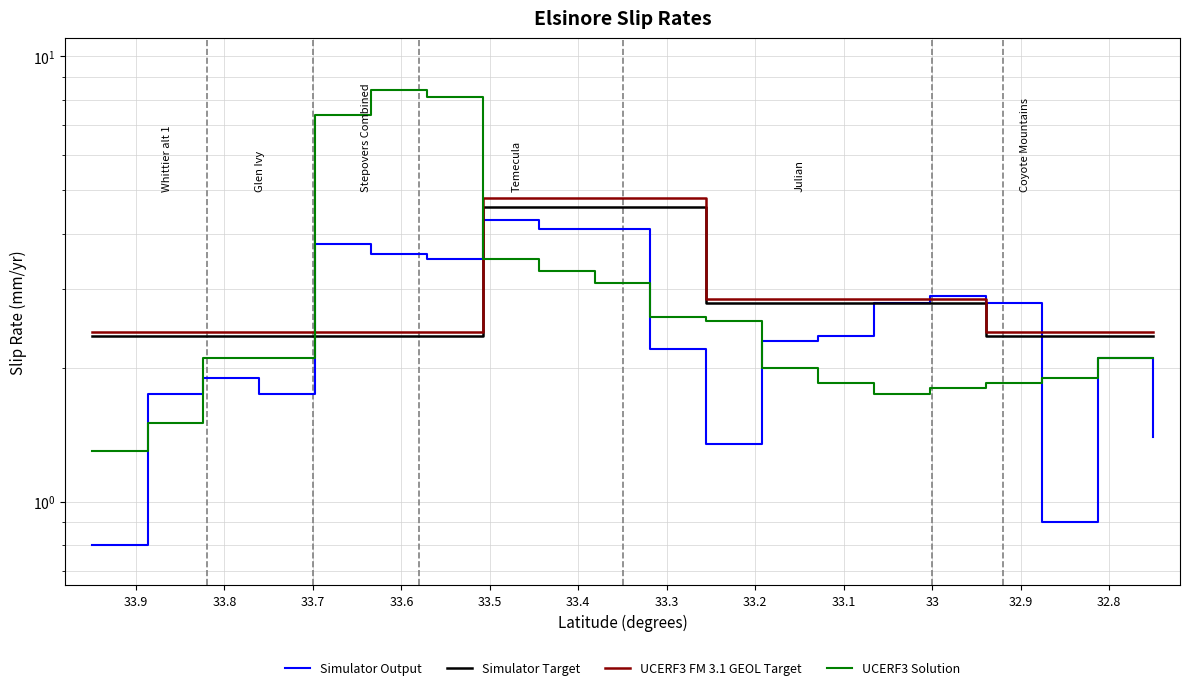

True or false: Simulator Target and UCERF3 FM 3.1 GEOL Target cross at least once.

False